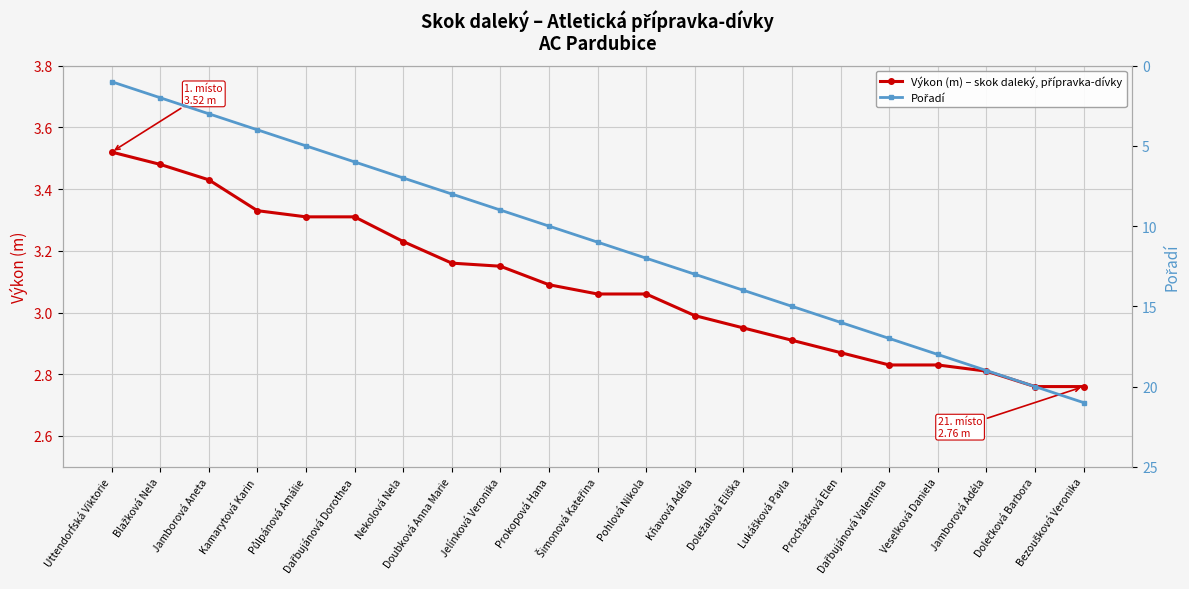

What is the label of the 20th point from the right?

Blažková Nela